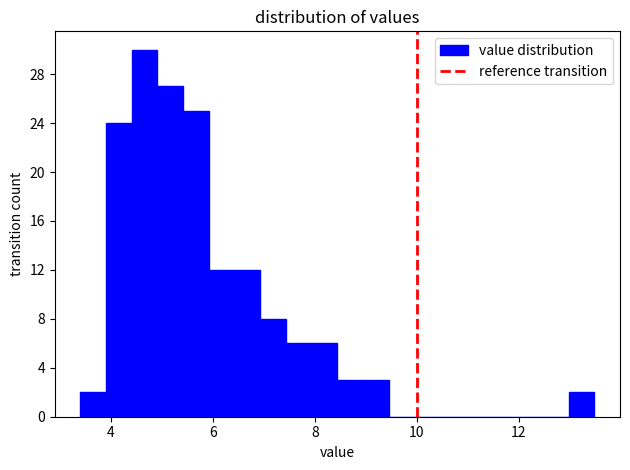

Around what value on the x-axis is the tallest bar? Give the approximate position of its centre, as read against the axis.

4.6